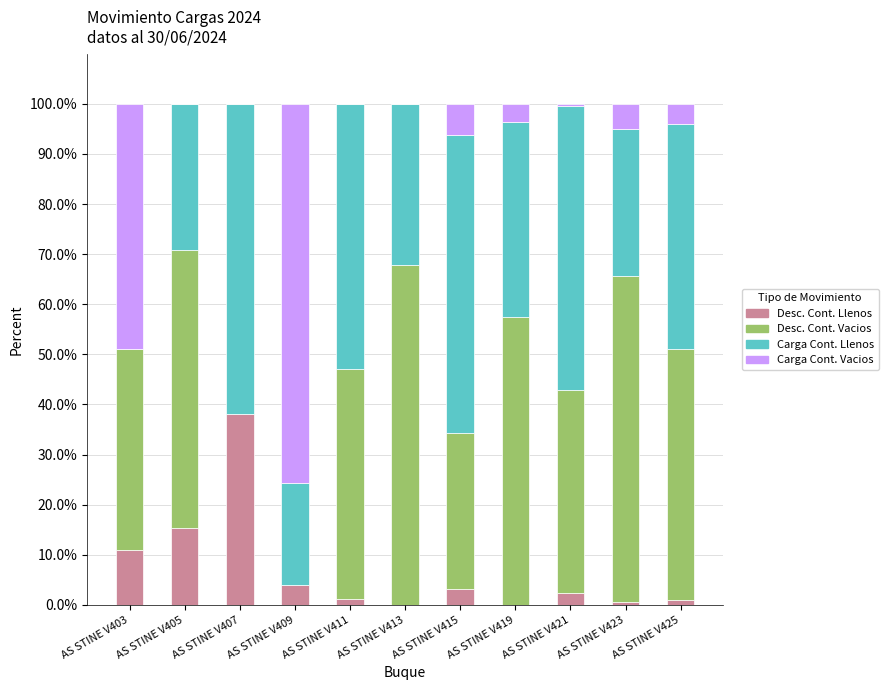

What is the maximum value for Desc. Cont. Llenos?

38.1